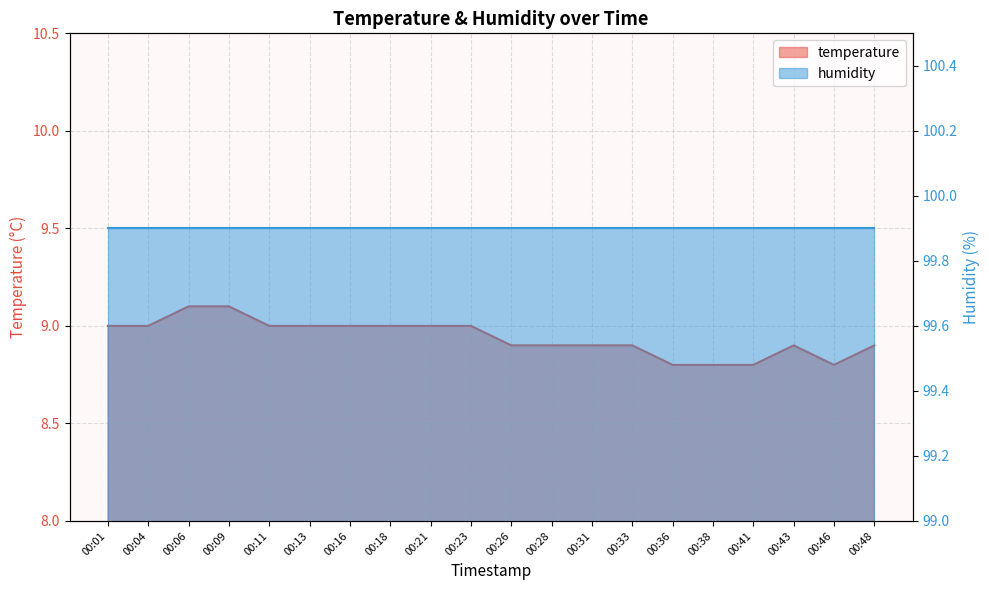

How many points are lower than both their immediate neighbors (excluding endpoints)?

1